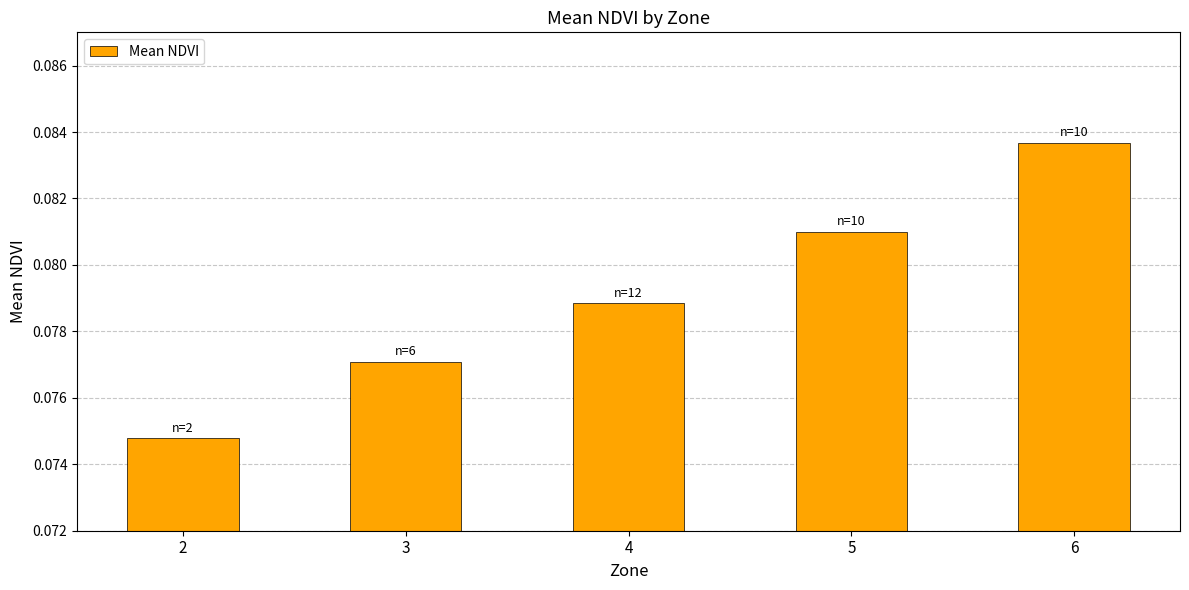

Which category has the highest value across all series?

6